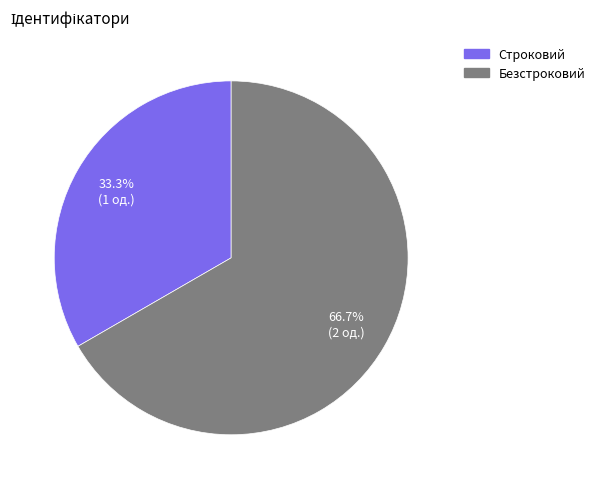

True or false: Безстроковий accounts for 67% of the total.

True